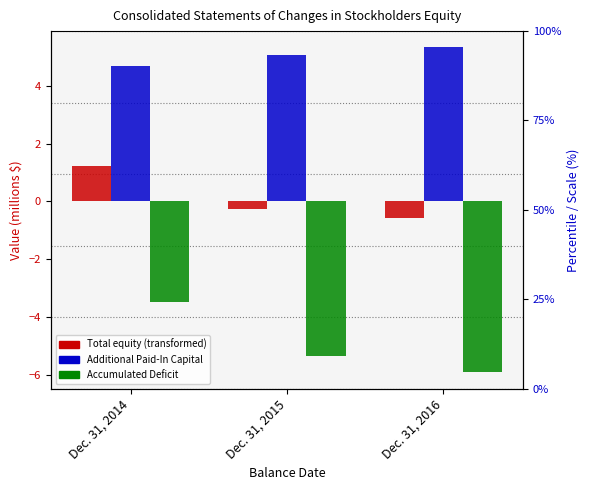

What is the difference between the maximum and minimum values in the Accumulated Deficit [Member] series?

2.4